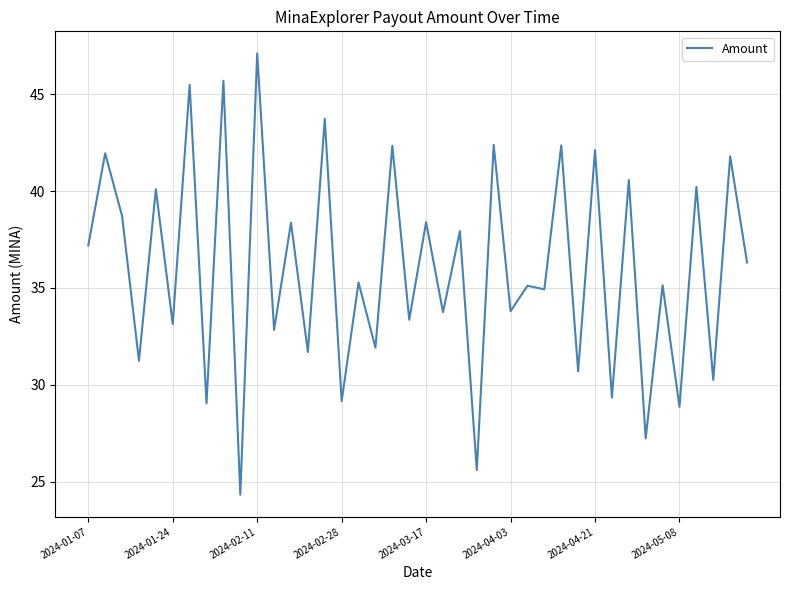

What is the maximum value shown in the chart?

47.1